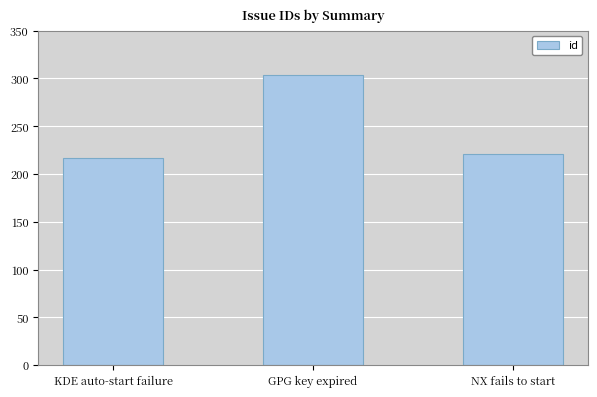

What is the average value?

247